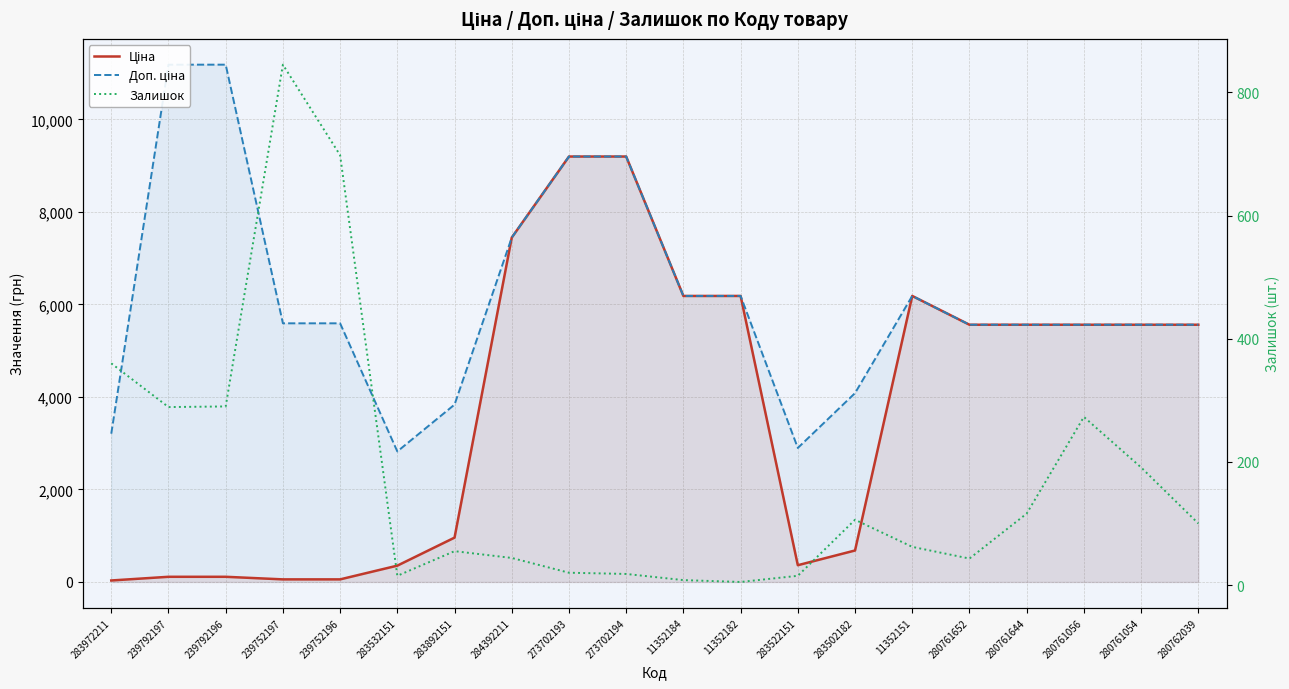

Is the value of Доп. ціна at 280761056 greater than the value of Ціна at 239752197?

Yes